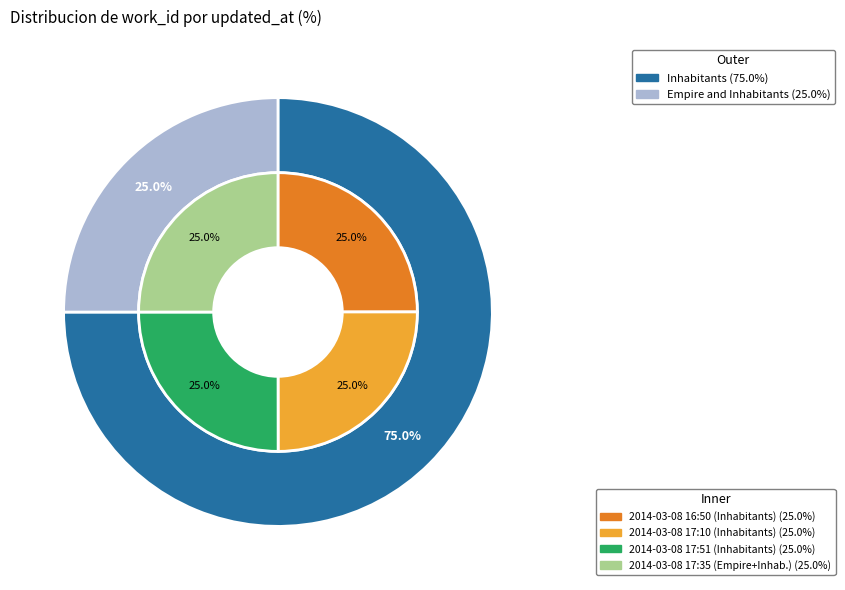

Is 2014-03-08 16:50:08 UTC the majority of the pie?

No